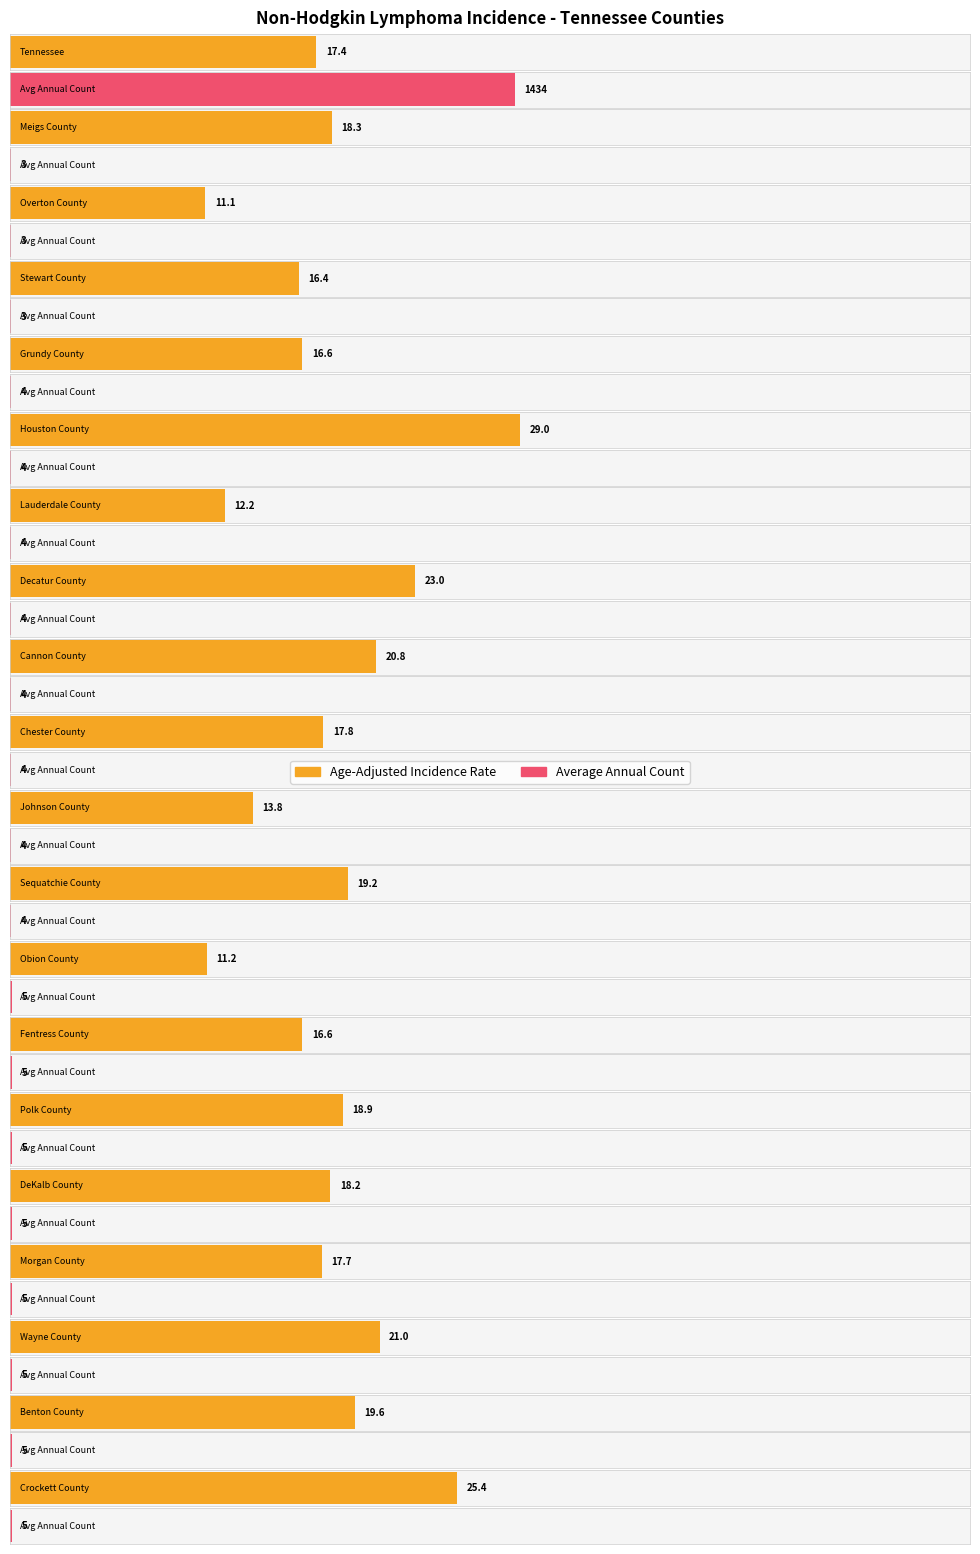

What is the difference between the second highest and minimum values in the Age-Adjusted Incidence Rate series?

14.3